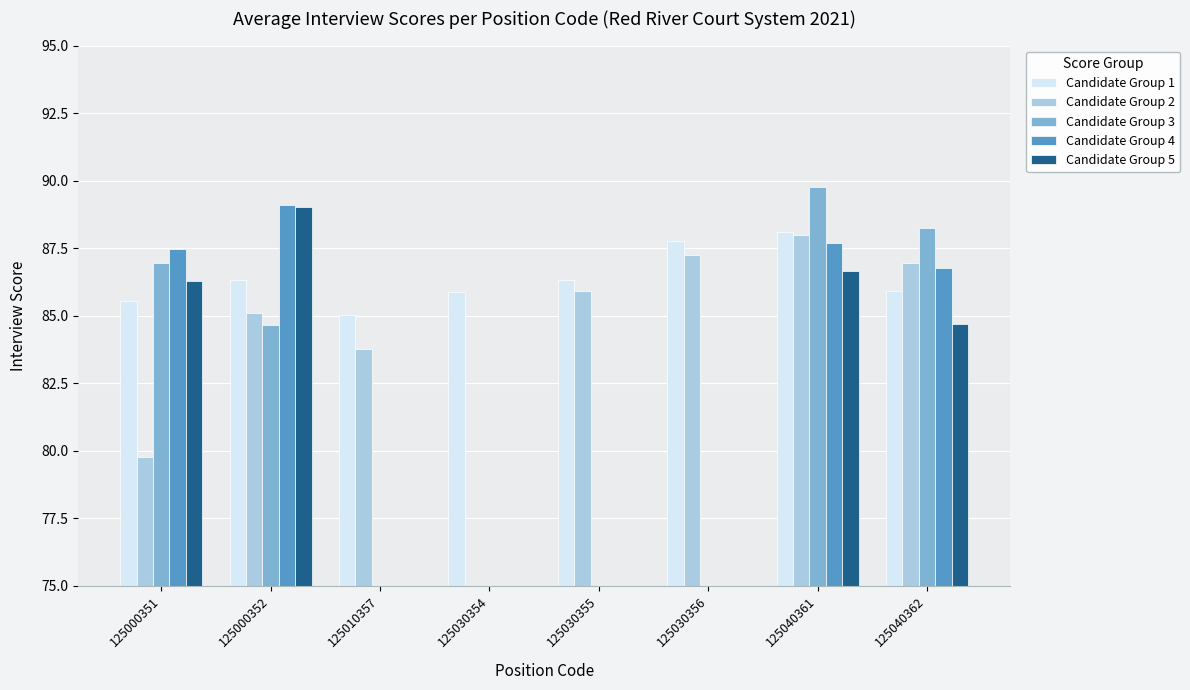

Is the value of Candidate Group 4 at 125000351 greater than the value of Candidate Group 2 at 125030356?

Yes